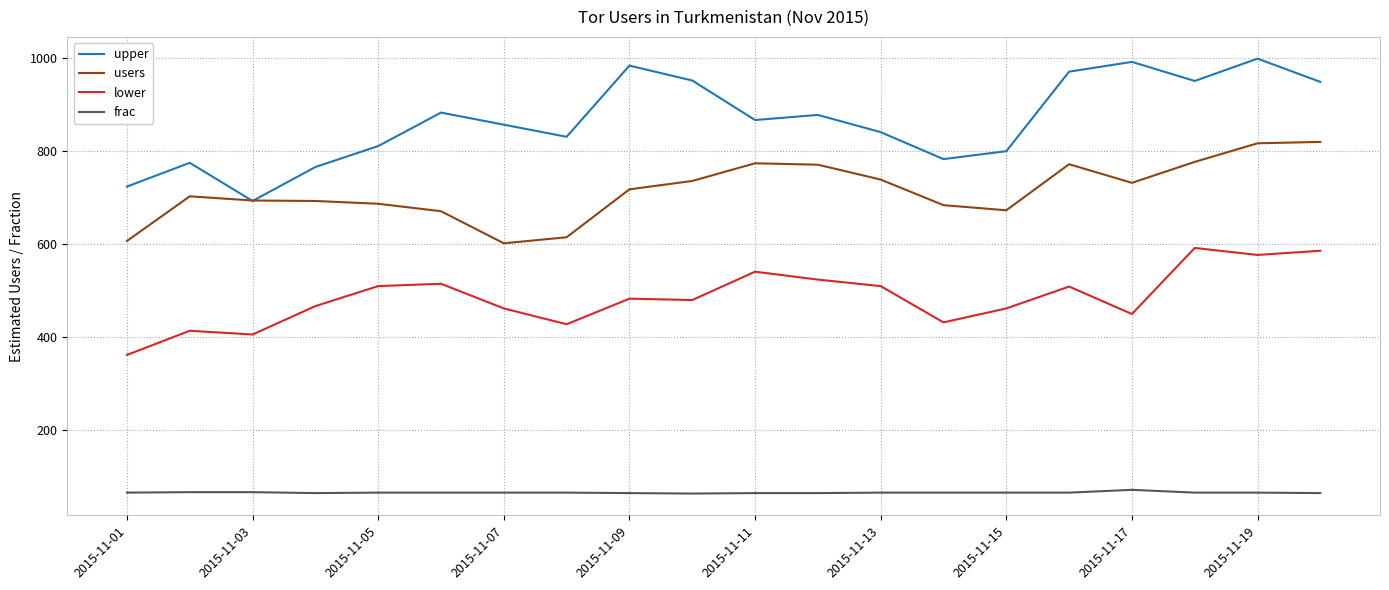

Which series has the largest range (max minus min)?

upper